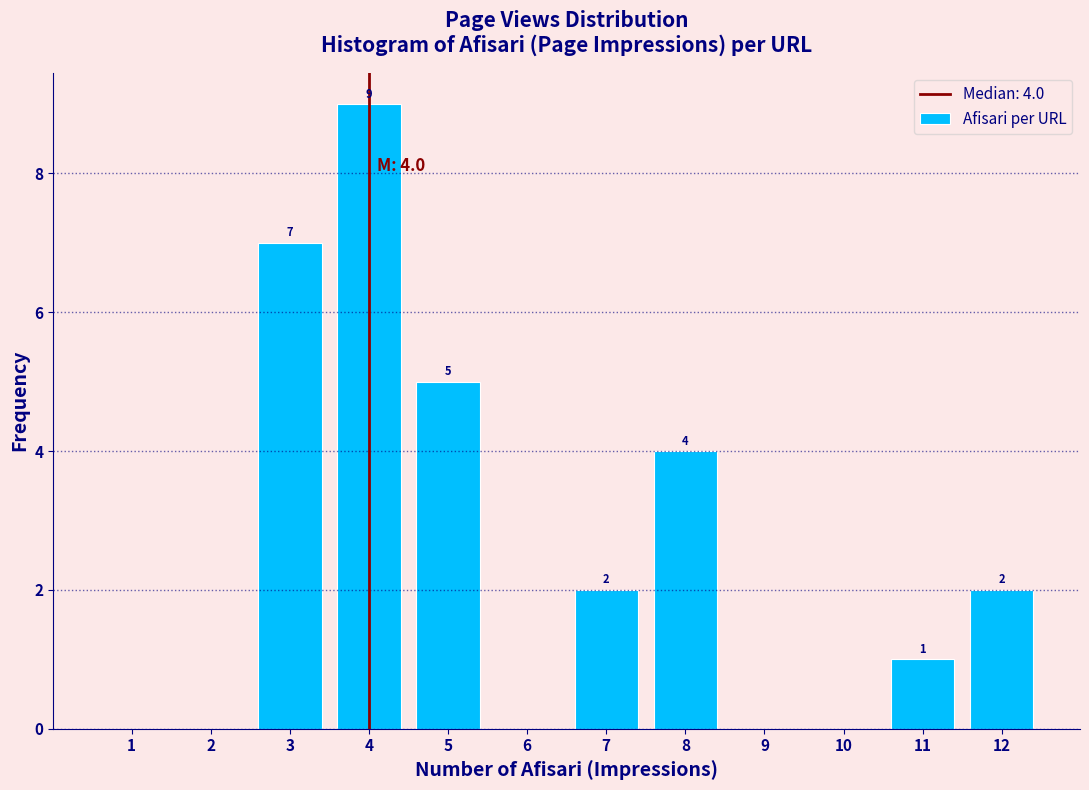

Reading left to right, transcribe all the data shown in this chart.

1=0	2=0	3=7	4=9	5=5	6=0	7=2	8=4	9=0	10=0	11=1	12=2